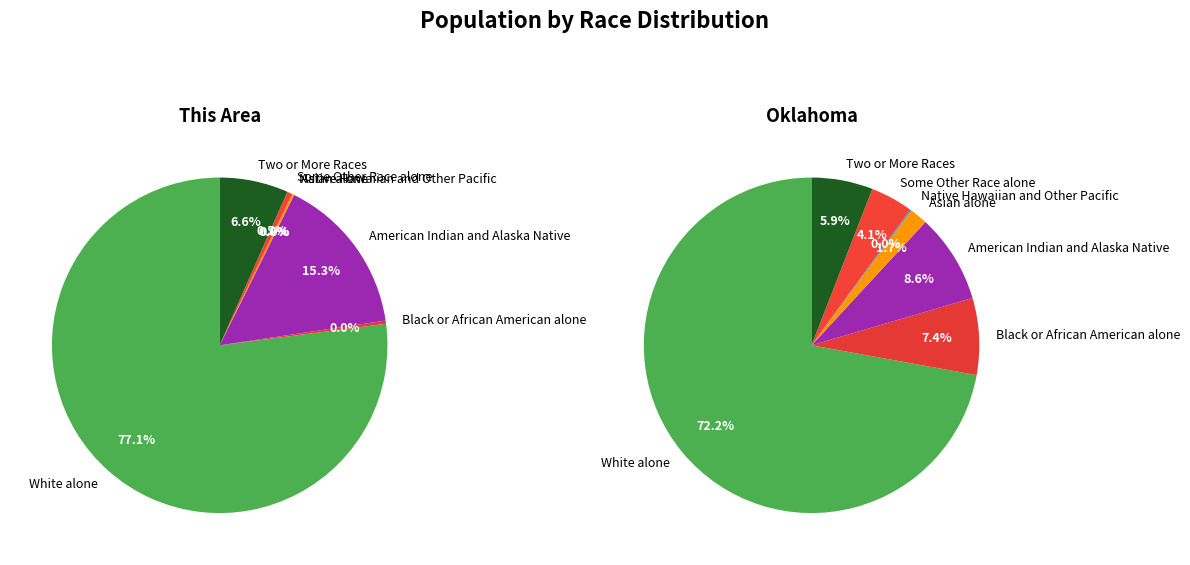

Count the number of slices in the pie.

7